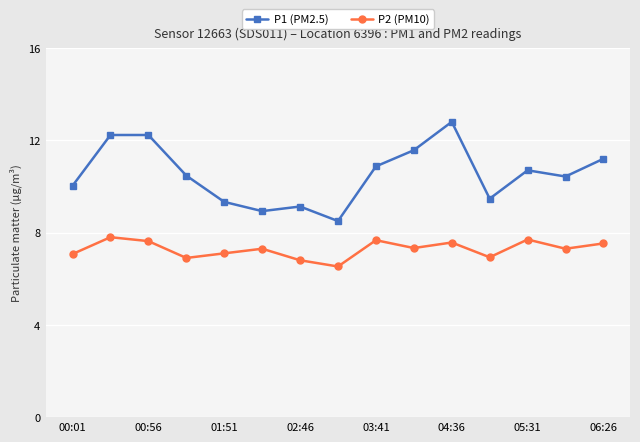

What is the difference between the maximum and minimum values in the P1 (PM2.5) series?

4.3